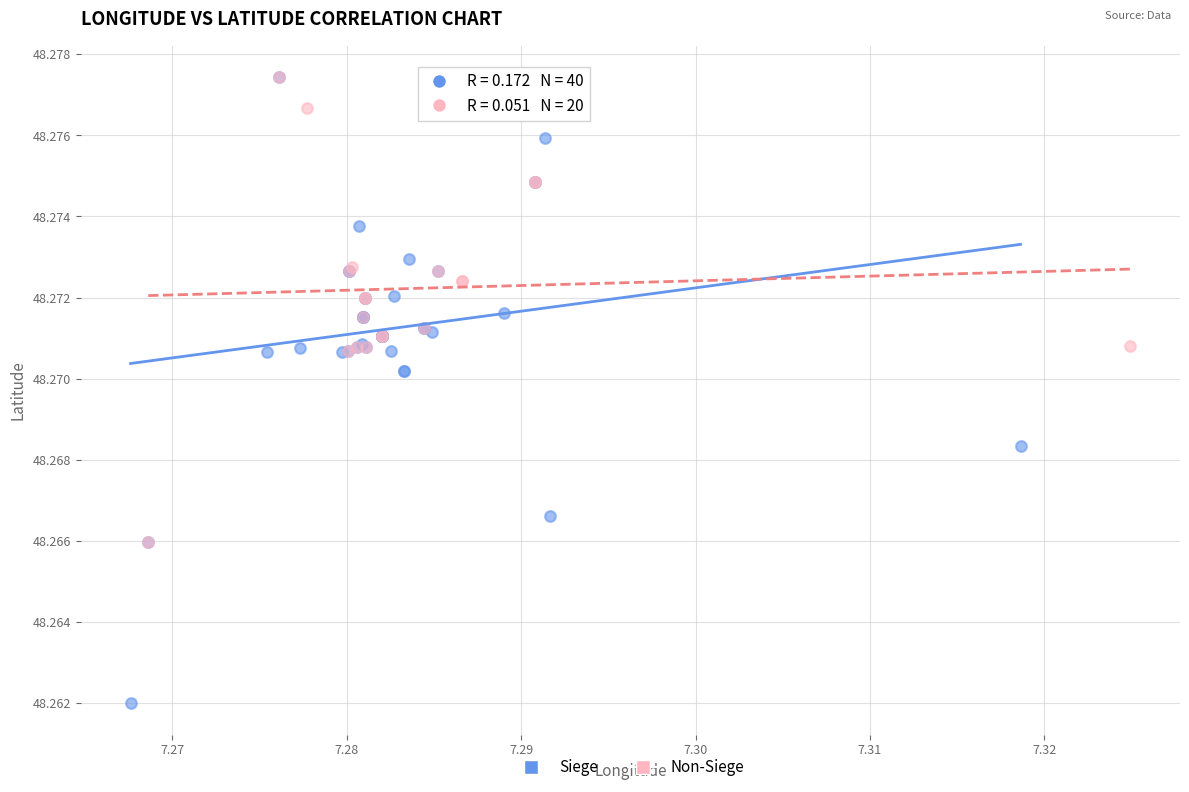

Which series reaches the minimum Y coordinate?

Siege